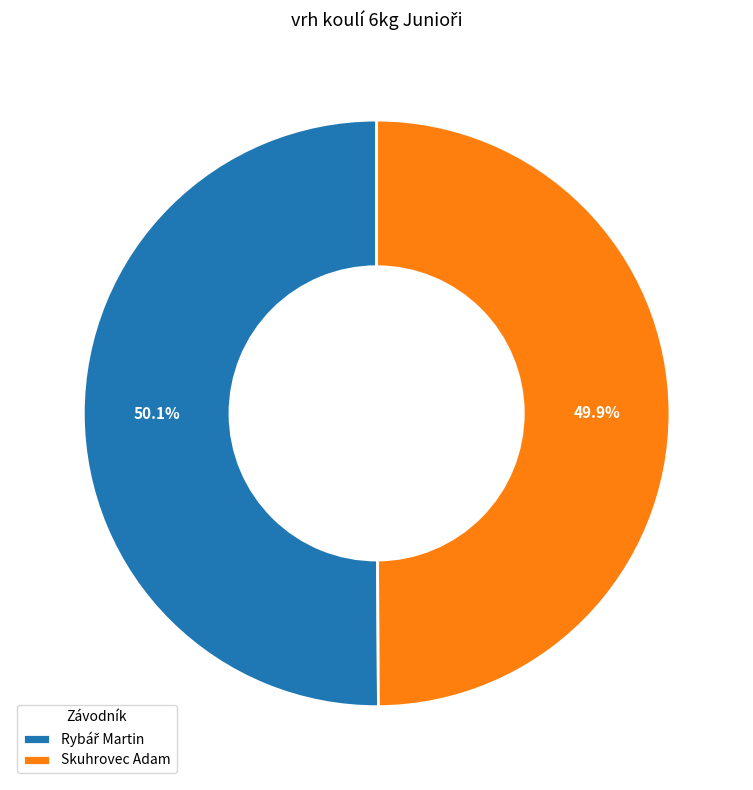

What percentage is NOT represented by Skuhrovec Adam?

50.1%